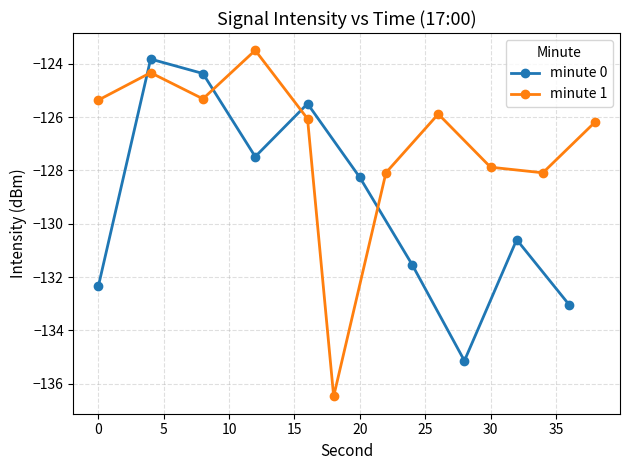

How many interior local valleys does the minute 0 series have?

2